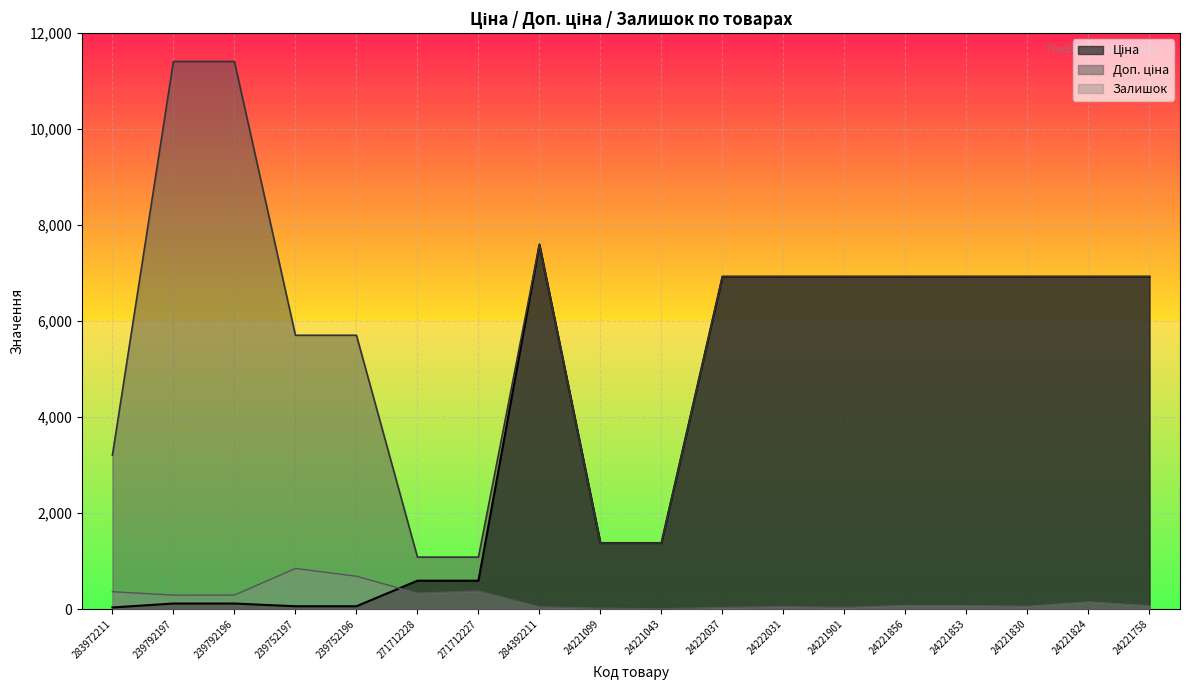

How many interior local peaks does the Доп. ціна series have?

1